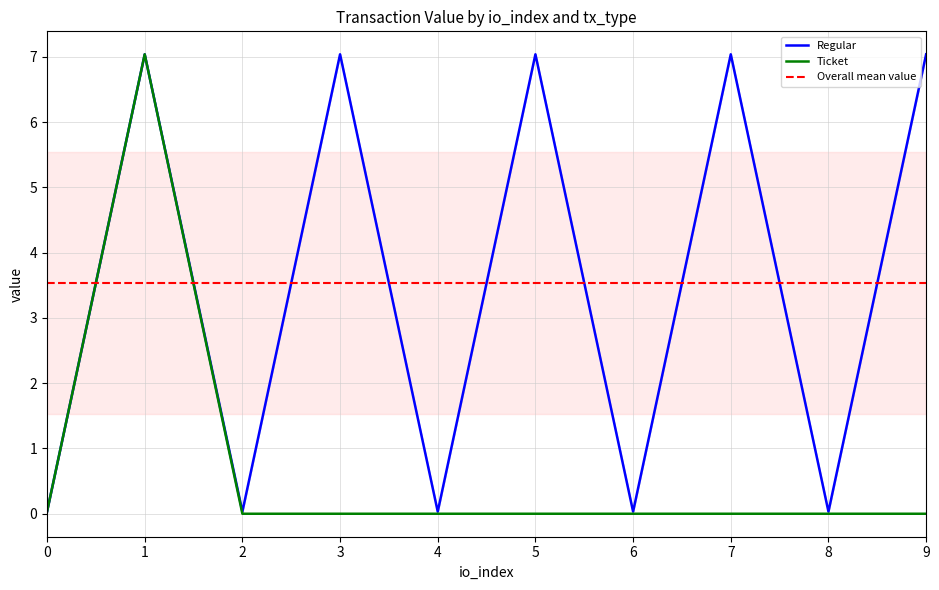

Reading right to left, list all the values displayed in this chart.

9=7.0	8=0.0	7=7.0	6=0.0	5=7.0	4=0.0	3=7.0	2=0.0	1=7.0	0=0.0